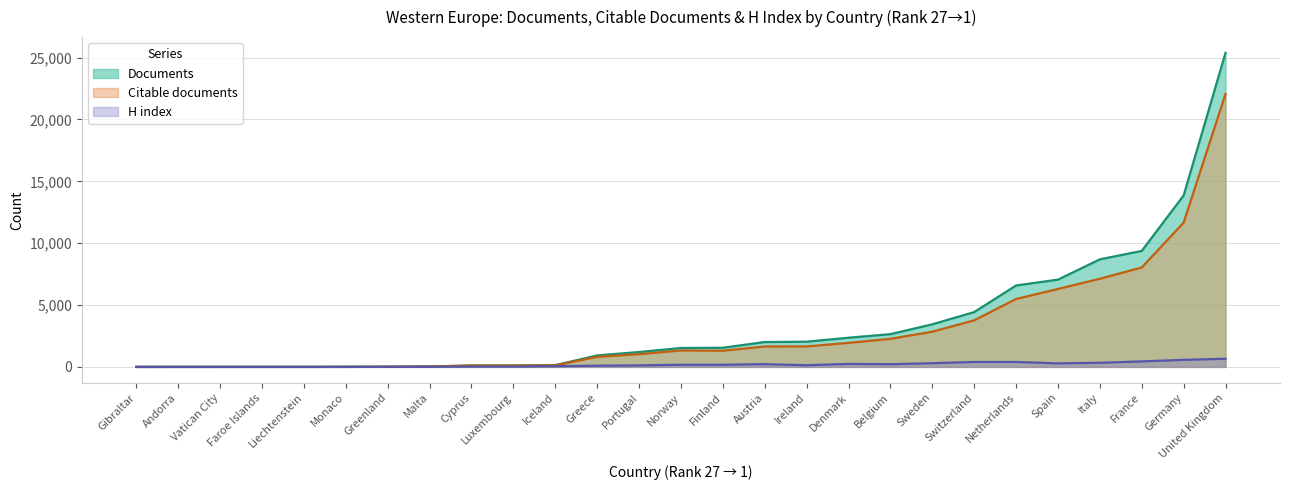

Rank the series at Liechtenstein from lowest to highest value.

H index, Documents, Citable documents